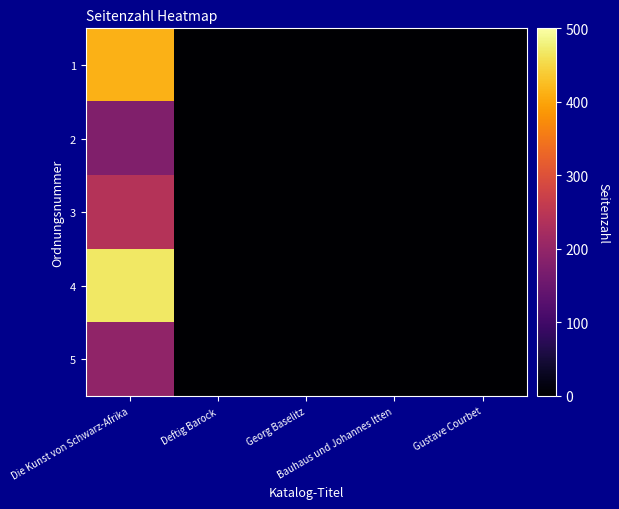

Which label corresponds to the largest value in the chart?

Die Kunst von Schwarz-Afrika